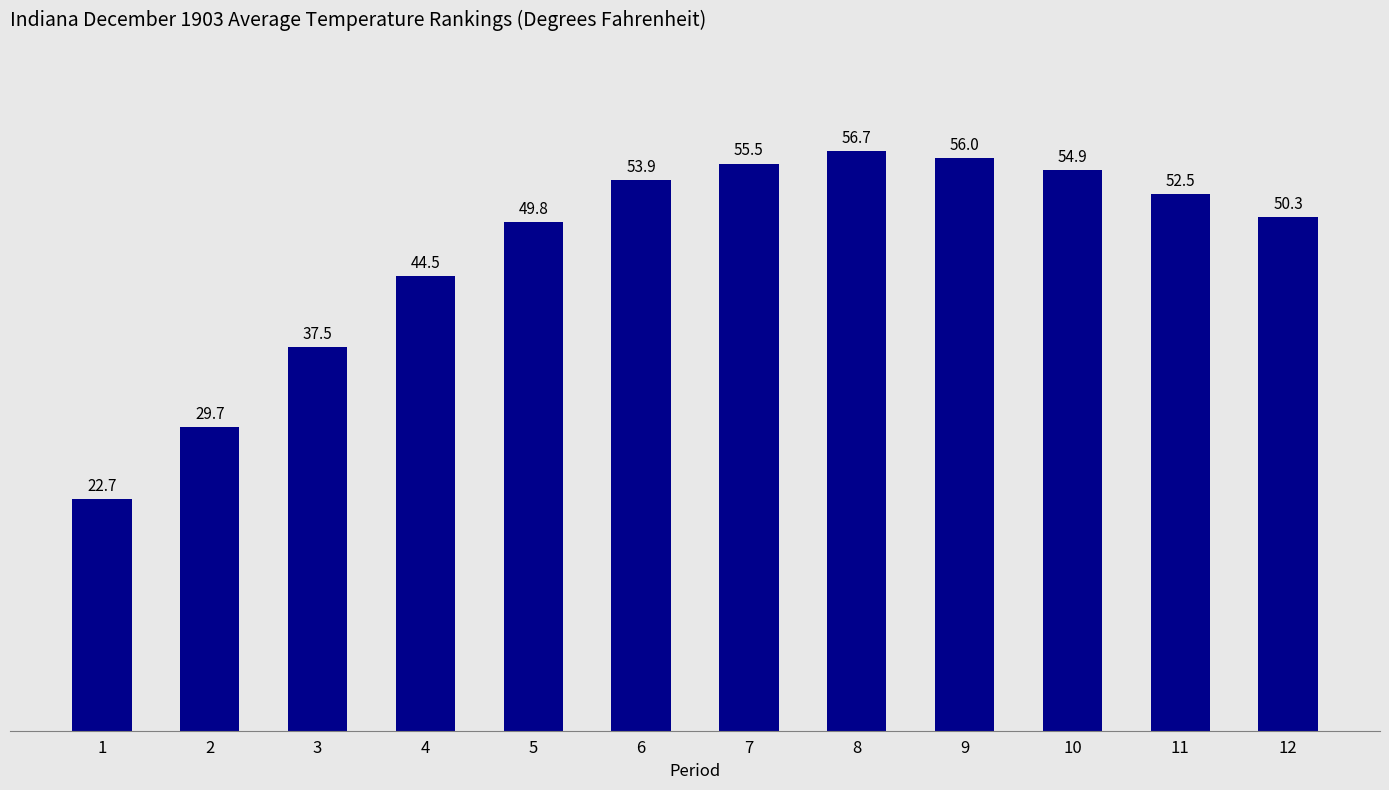

True or false: the data shows 63.8 at 4.

False